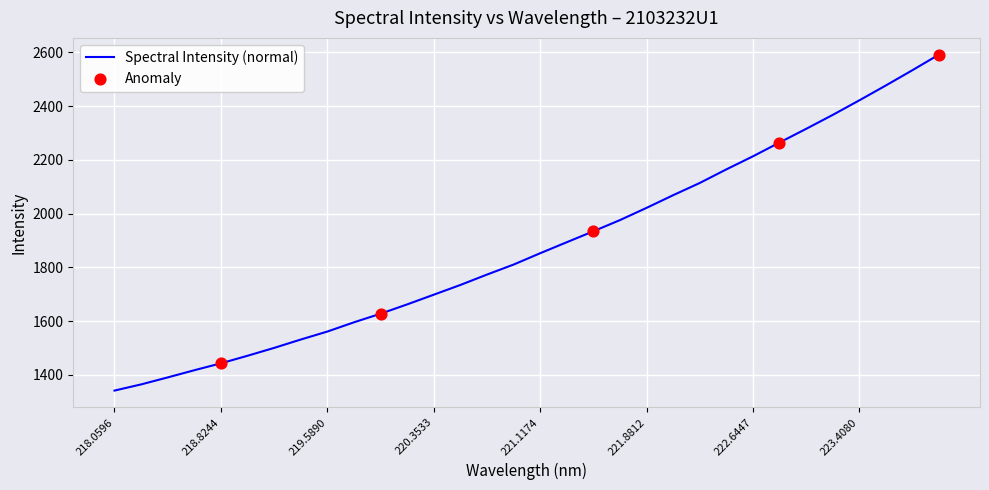

What is the difference between the maximum and minimum values?

1249.0